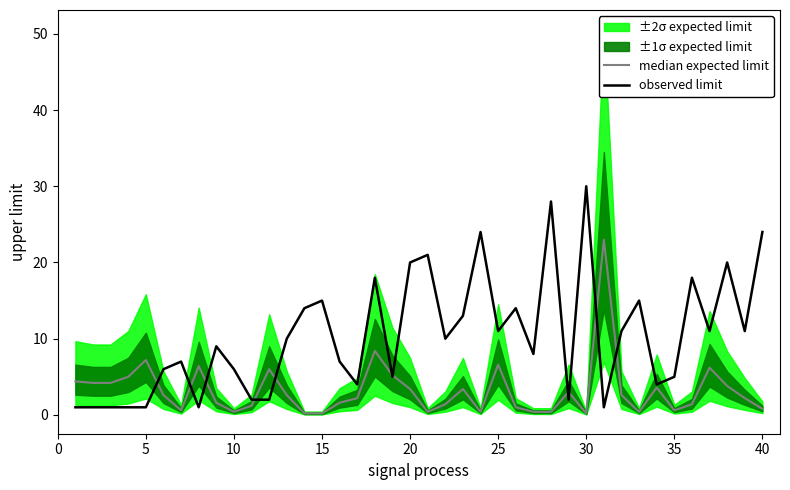

The observed limit series shows 24.0 at 40. True or false?

True